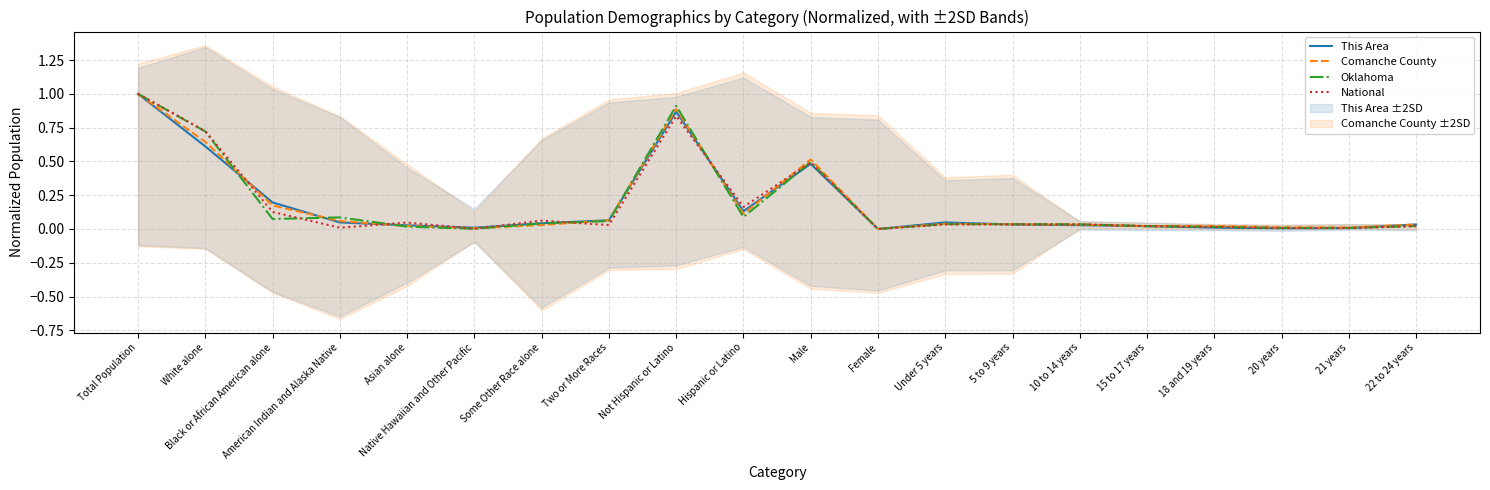

How many interior local peaks does the Comanche County series have?

4